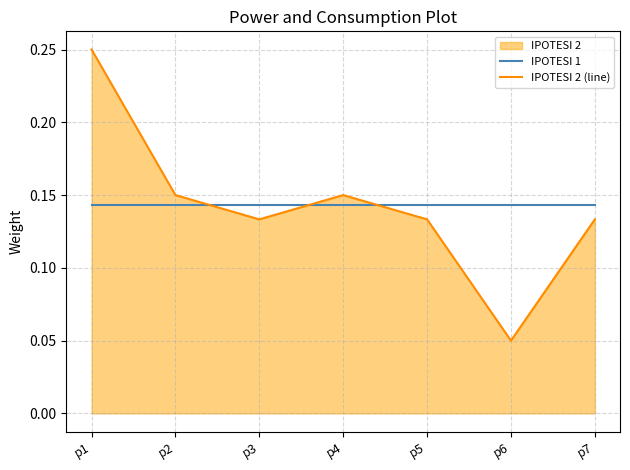

Count the number of categories in the chart.

7